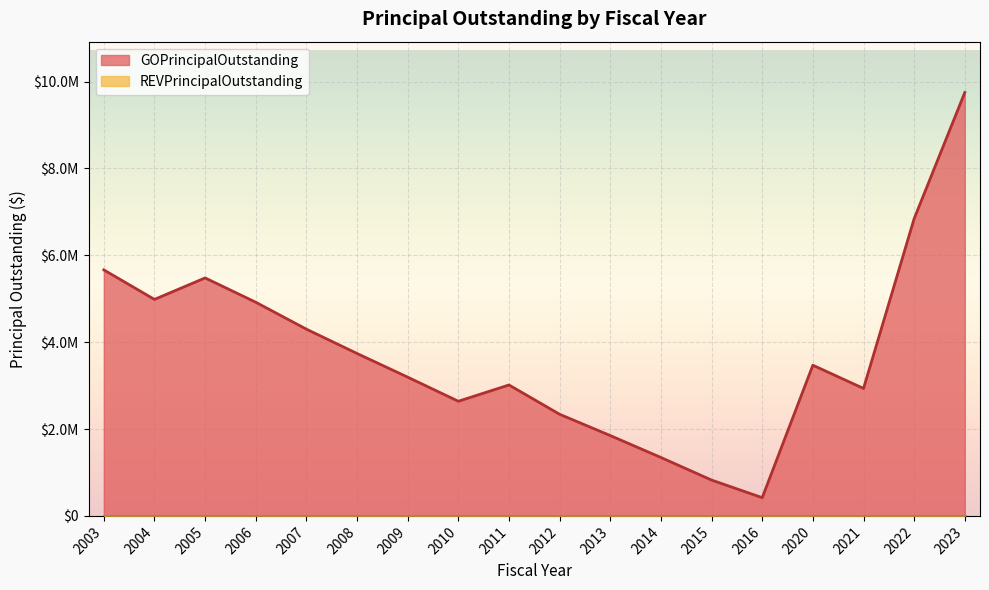

Reading left to right, extract all data points from this chart.

5665000	4985000	5480000	4920000	4300000	3740000	3195000	2640000	3015000	2340000	1850000	1345000	825000	420000	3470000	2935000	6845000	9750000